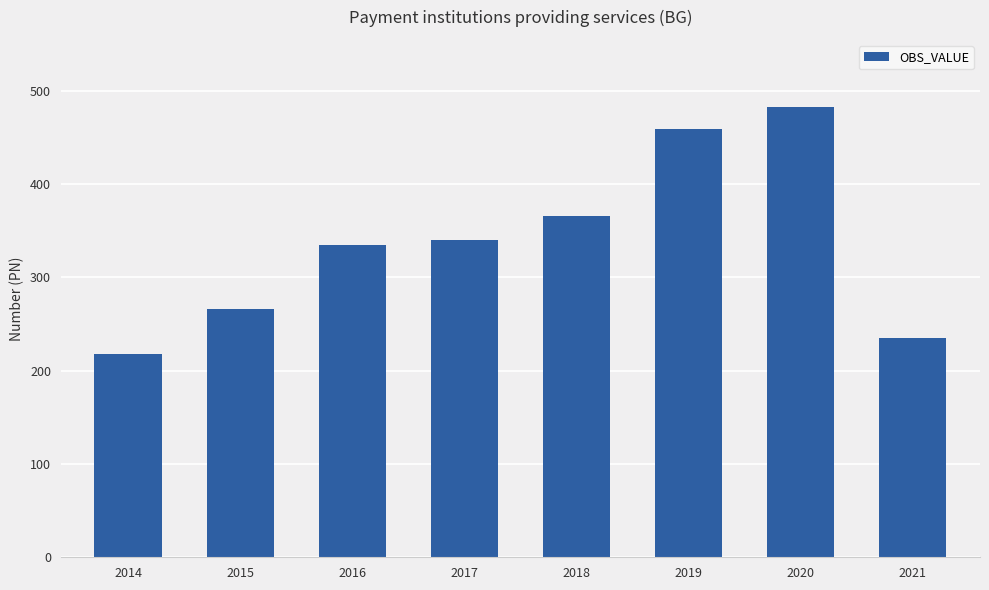

Read the value at 2016.

335